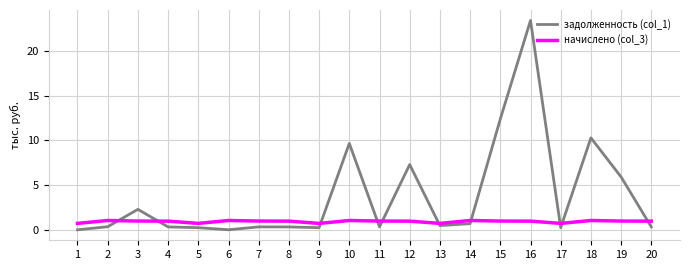

Is it true that задолженность (col_1) equals 9.3 at 19?

False